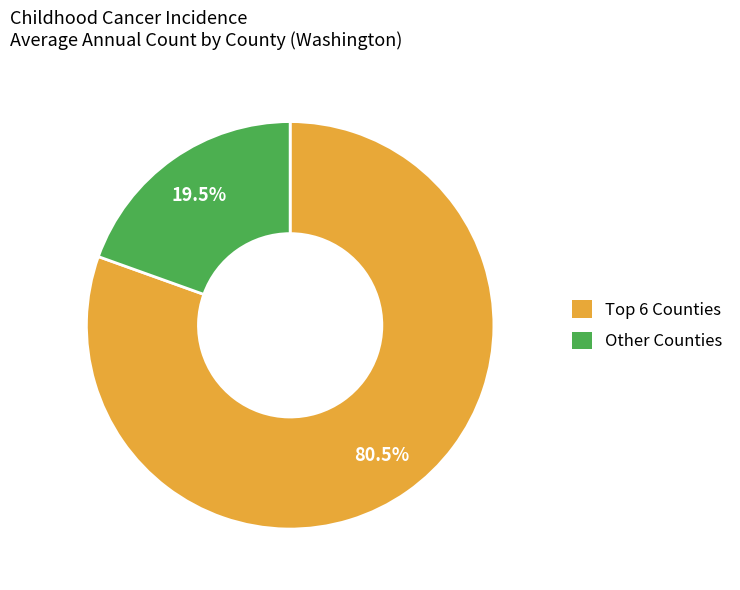

Does any single category account for the majority?

Yes